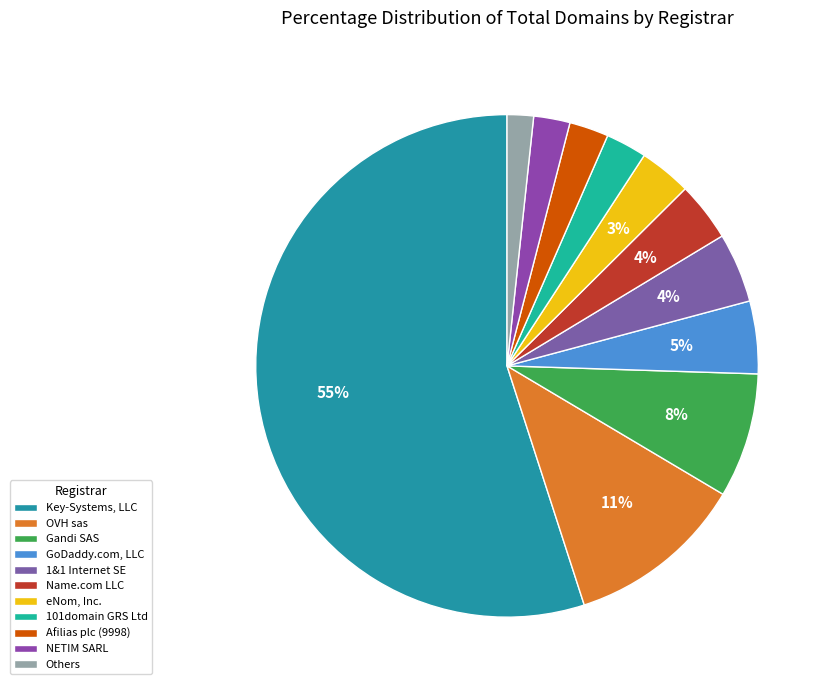

Count the number of slices in the pie.

11